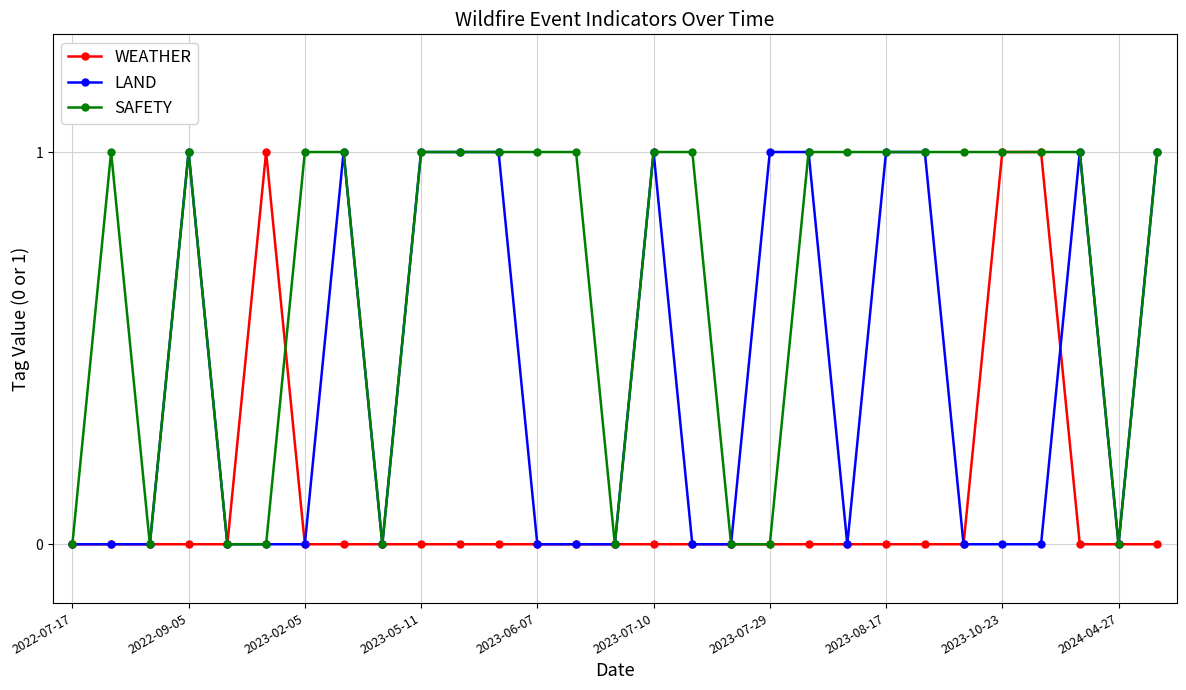

Count the number of data series in this chart.

3